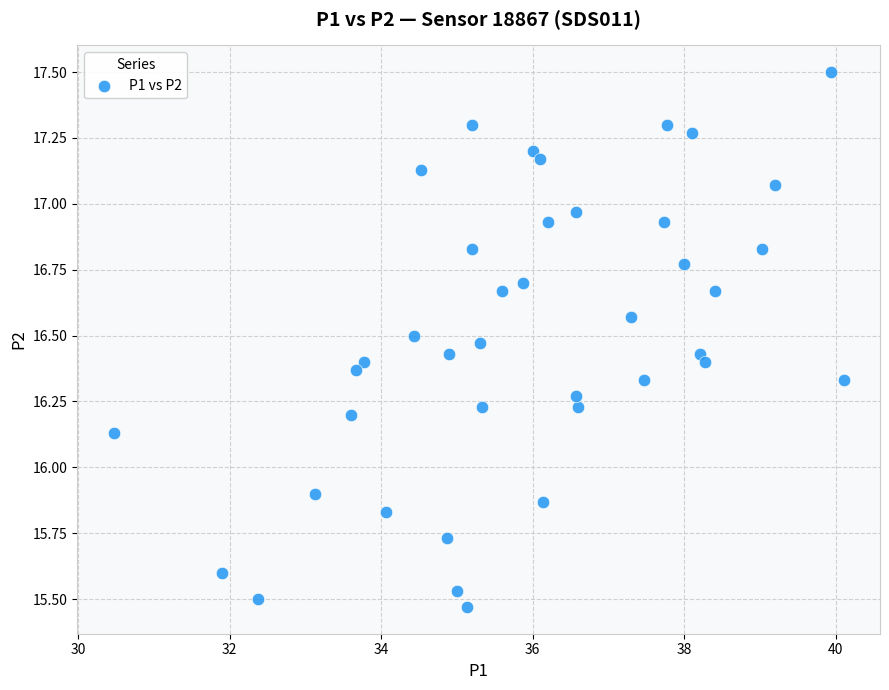

What is the range of Y values (max minus min)?

2.0